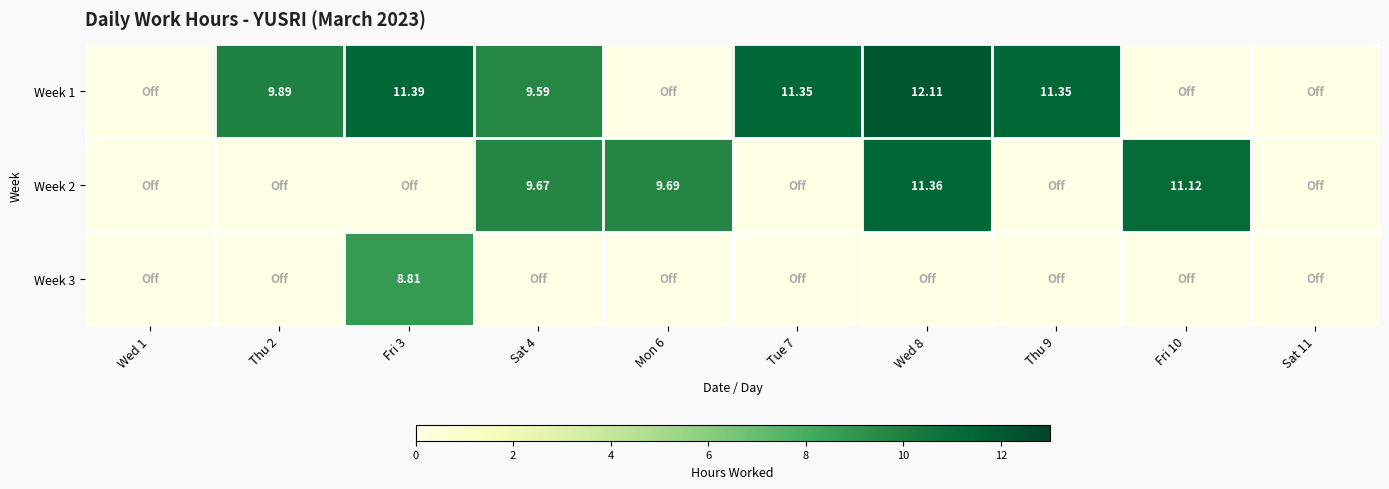

How many categories are shown in the chart?

10